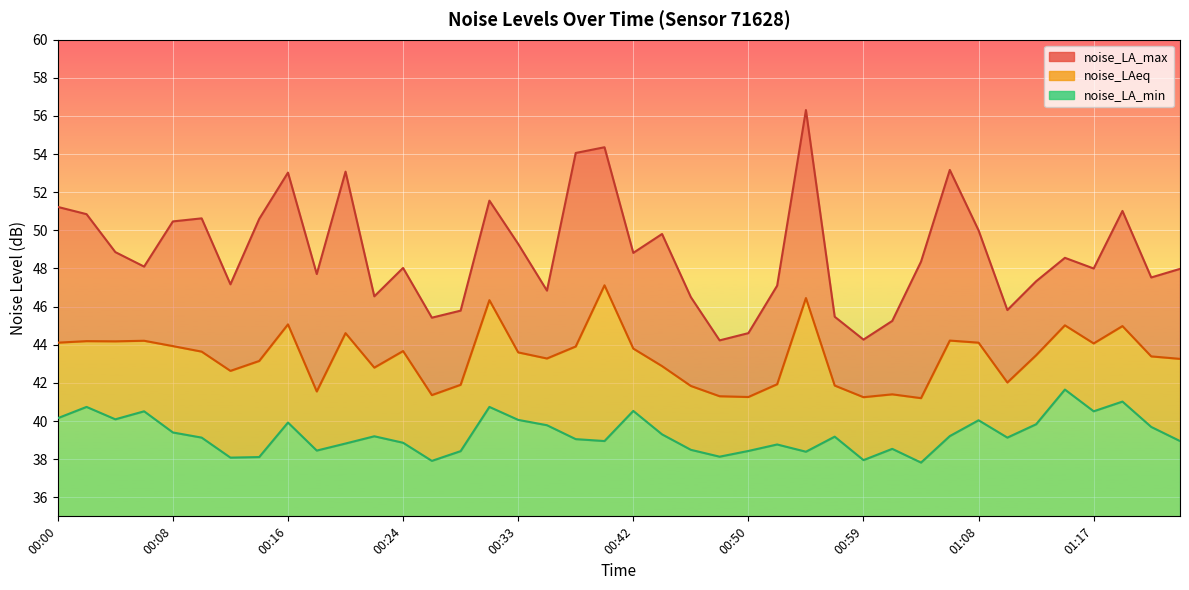

What value does the noise_LA_max series have at 00:28?

45.8